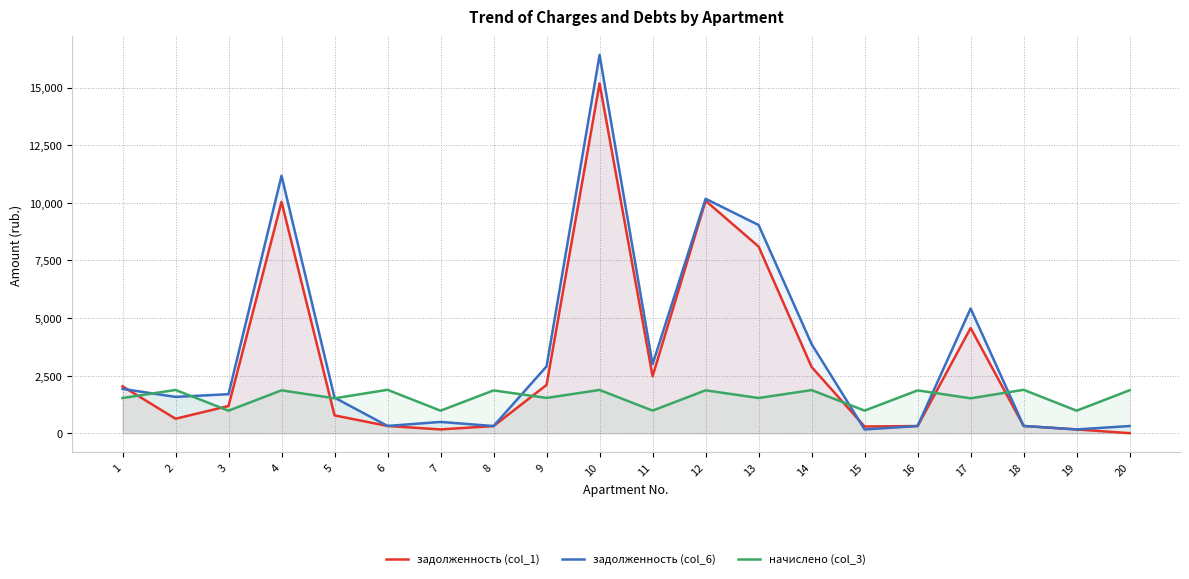

What is the maximum value shown in the chart?

16416.8